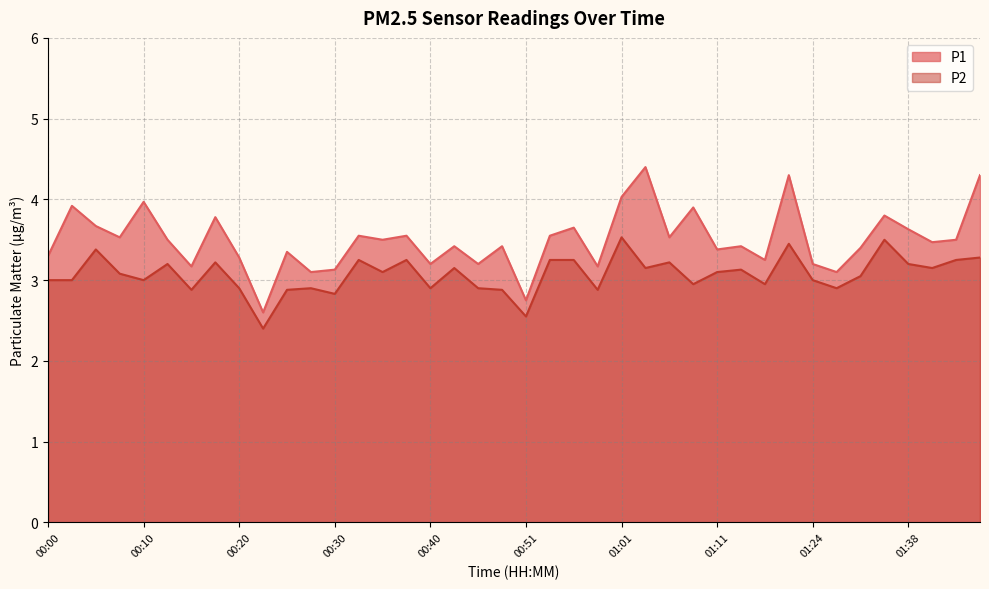

What is the difference between the P1 values at 01:41 and 01:24?

0.3